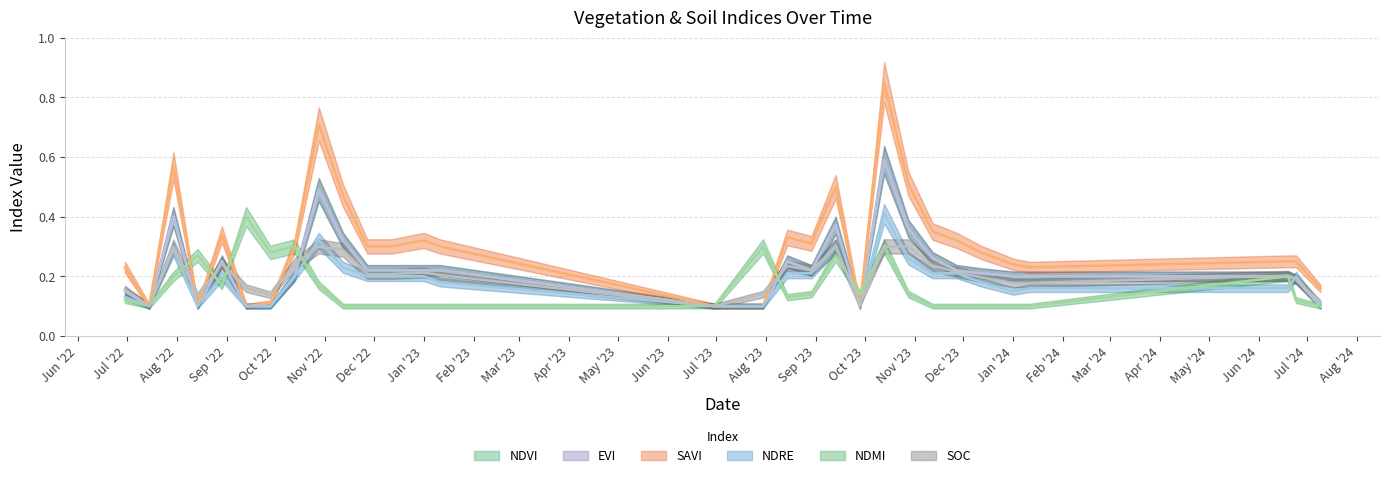

What is the lowest value of the savi series?

0.1